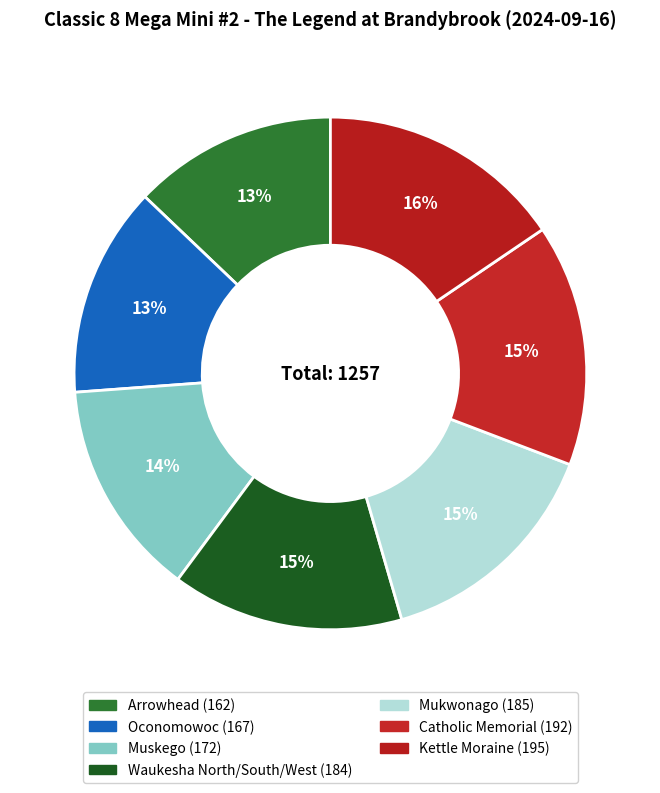

Combined, do Catholic Memorial and Oconomowoc account for over 50%?

No